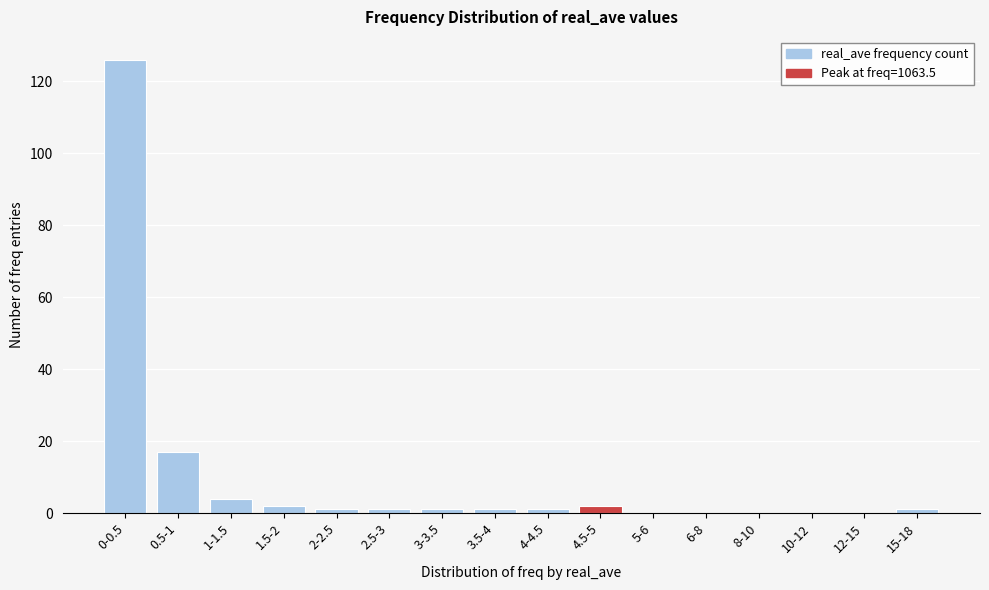

Reading left to right, what are all the values shown in this chart?

0-0.5=126	0.5-1=17	1-1.5=4	1.5-2=2	2-2.5=1	2.5-3=1	3-3.5=1	3.5-4=1	4-4.5=1	4.5-5=2	5-6=0	6-8=0	8-10=0	10-12=0	12-15=0	15-18=1